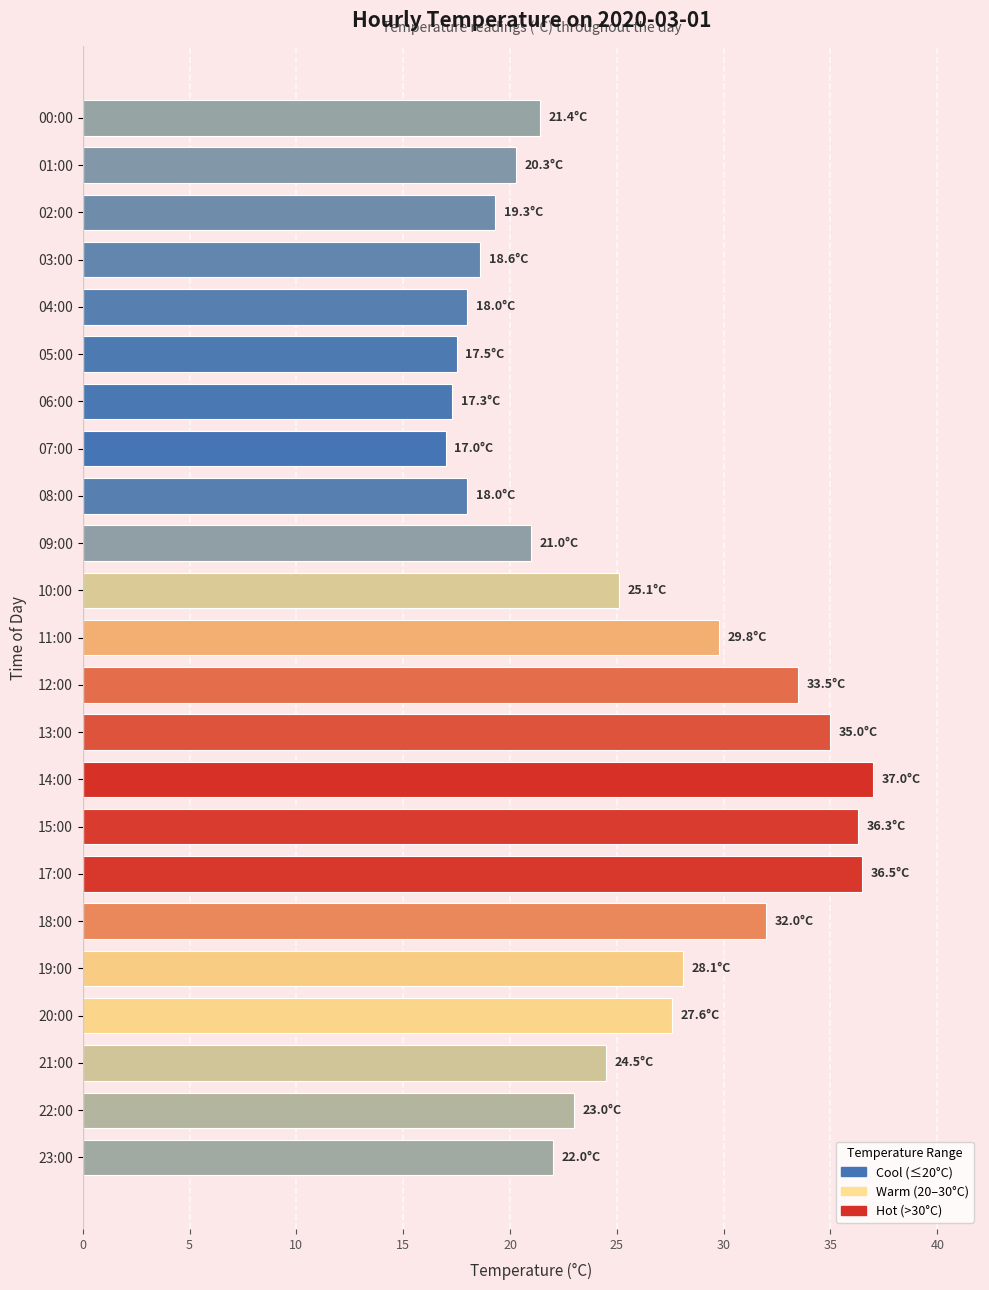

What is the maximum value shown in the chart?

37.0